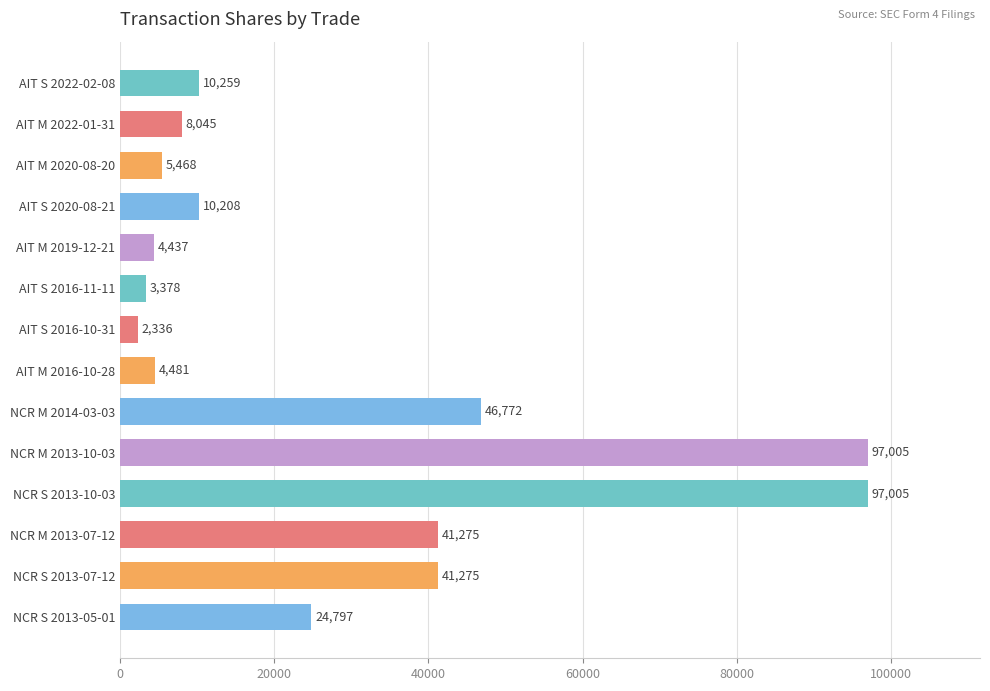

The chart shows a value of 4437 at AIT M 2019-12-21. True or false?

True